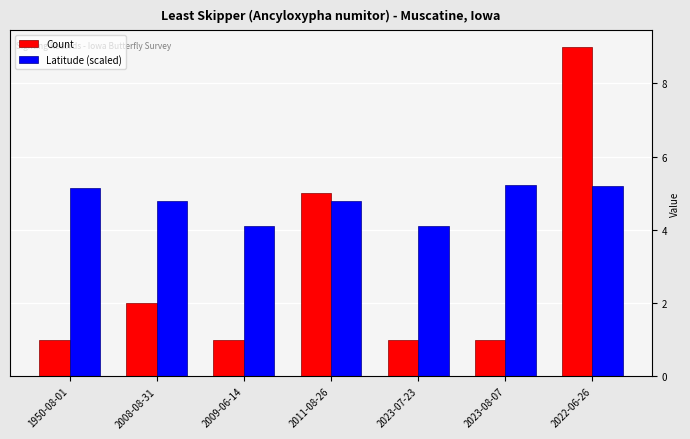

Rank the series by their maximum value, from lowest to highest.

Latitude (scaled), Count